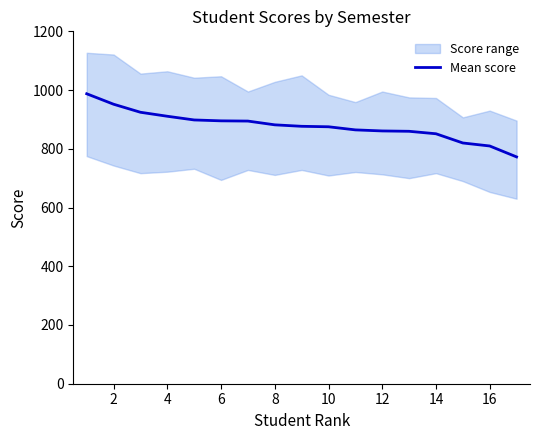

Reading left to right, what are all the values shown in this chart?

987.4	951.8	924.4	910.8	898.2	895.2	894.4	881.6	876.6	875.0	864.4	860.8	859.6	851.2	819.8	809.6	772.4